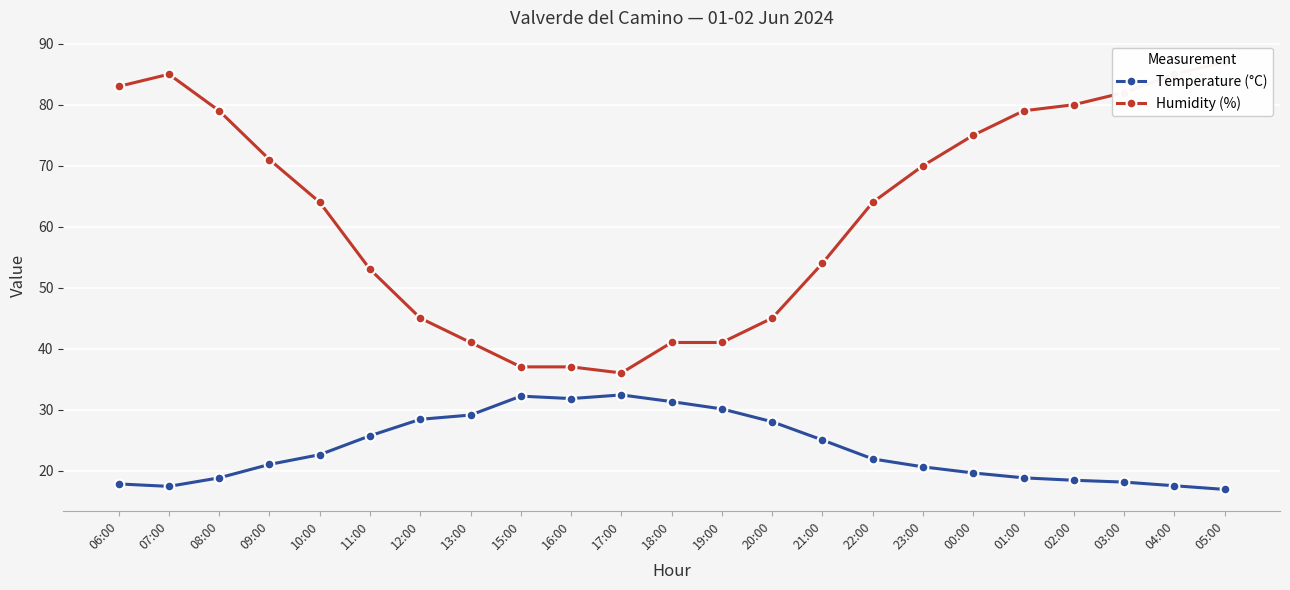

Which series has the widest spread of values?

Humidity (%)